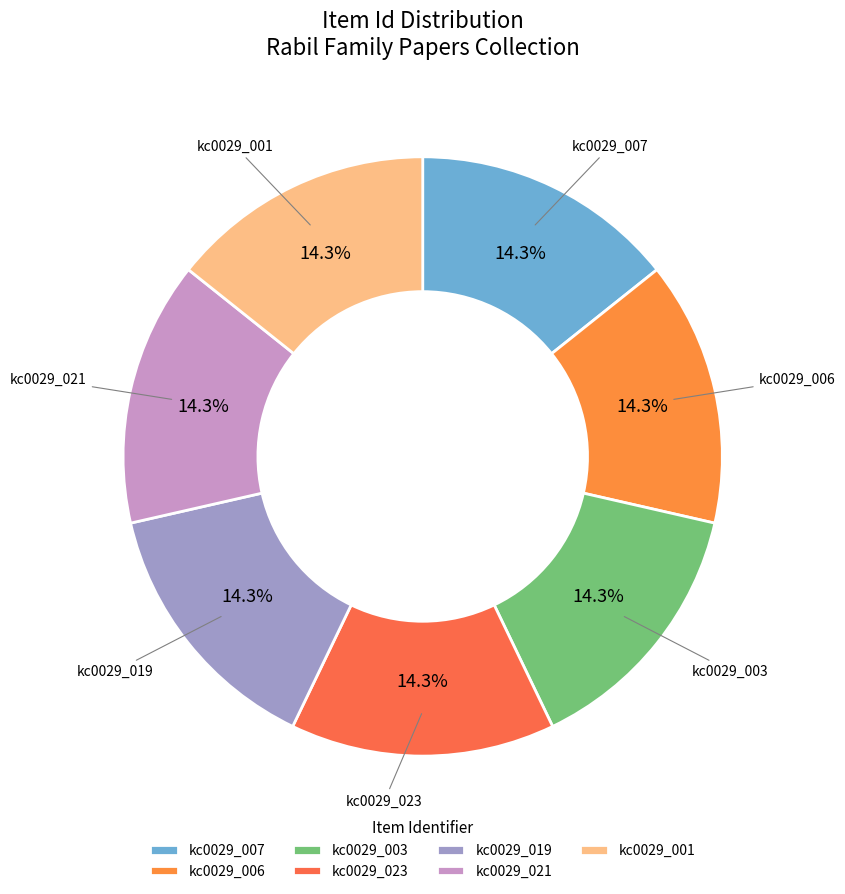

Is the sum of kc0029_003 and kc0029_023 greater than half?

No